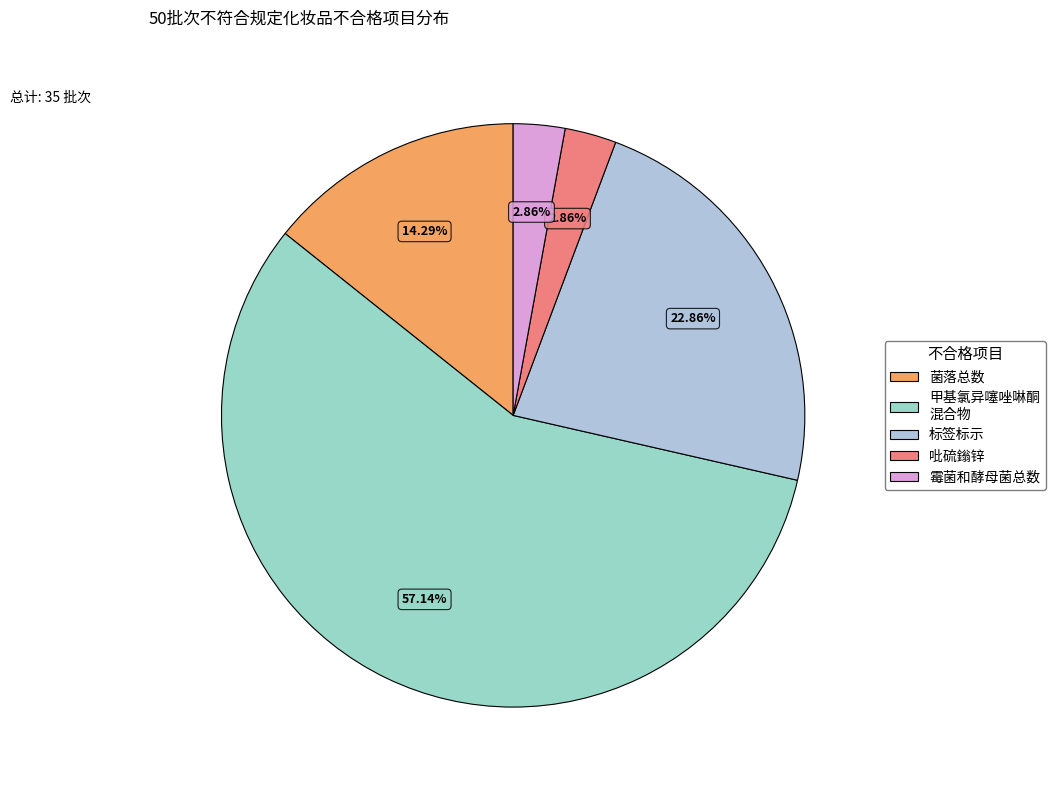

To the nearest percent, what is the combined percentage of 吡硫鎓锌 and 霉菌和酵母菌总数?

6%